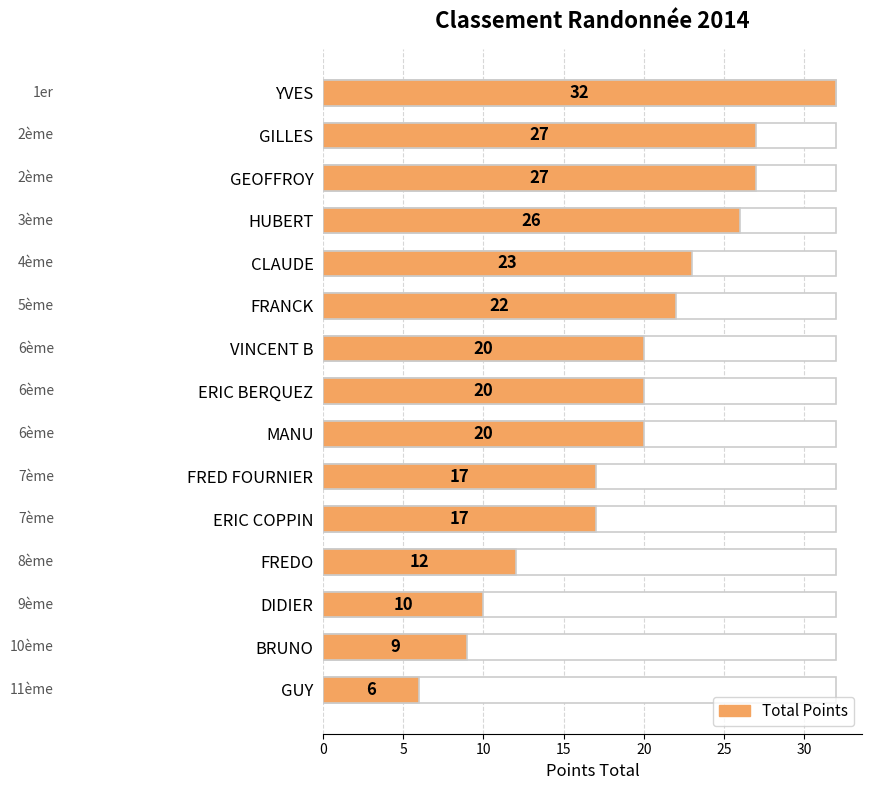

What is the minimum value shown in the chart?

6